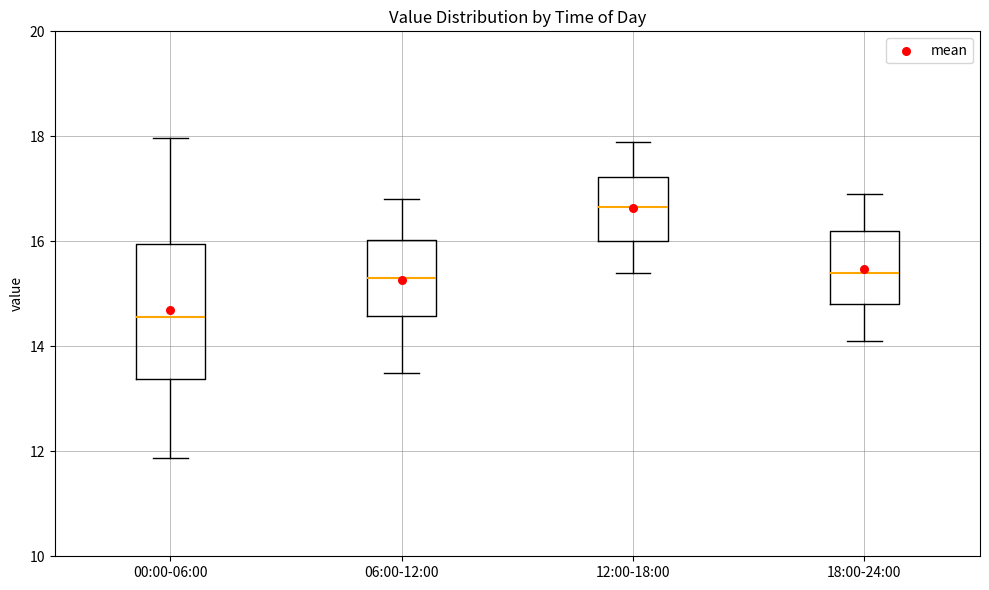

Reading left to right, transcribe this box plot: for each box, give where its median line is, the range the box spans, and where its two whiskers end, as read against the y-axis. The values are not printed on the chart, so give them approximately, as read against the axis.

00:00-06:00: median 14.6, box 13.4 to 16.0, whiskers 11.8 to 18.0
06:00-12:00: median 15.4, box 14.6 to 16.0, whiskers 13.6 to 16.8
12:00-18:00: median 16.6, box 16.0 to 17.2, whiskers 15.4 to 18.0
18:00-24:00: median 15.4, box 14.8 to 16.2, whiskers 14.2 to 17.0